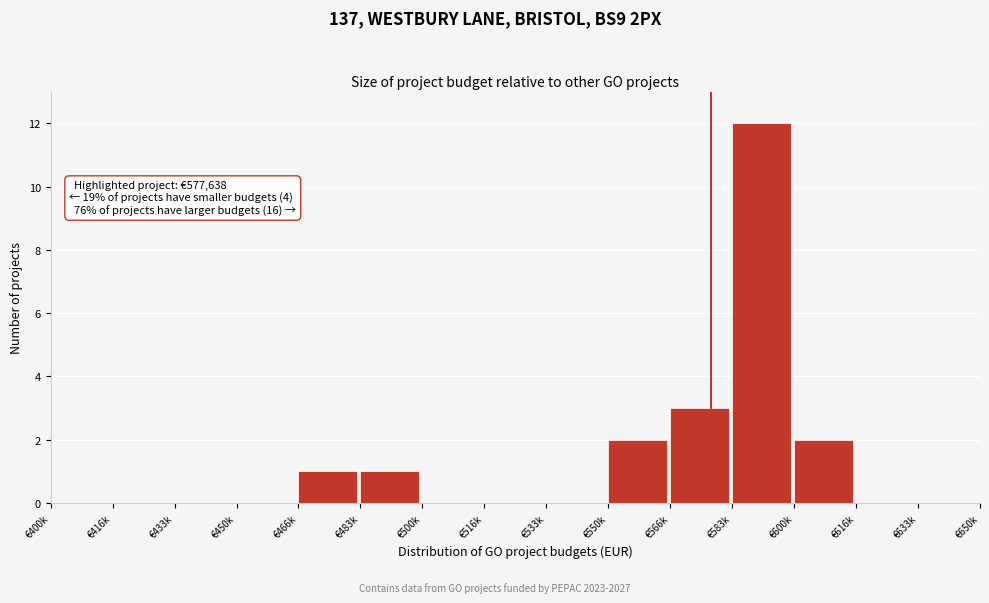

Reading left to right, what are all the values shown in this chart?

€400k=0	€416k=0	€433k=0	€450k=0	€466k=1	€483k=1	€500k=0	€516k=0	€533k=0	€550k=2	€566k=3	€583k=12	€600k=2	€616k=0	€633k=0